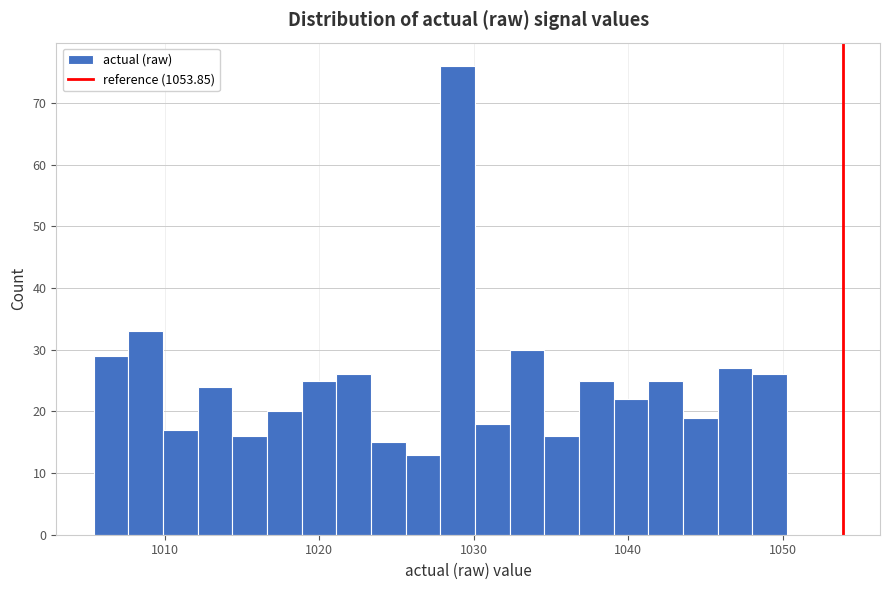

Read against the x-axis, roughly where is the centre of the tallest bar?

1029